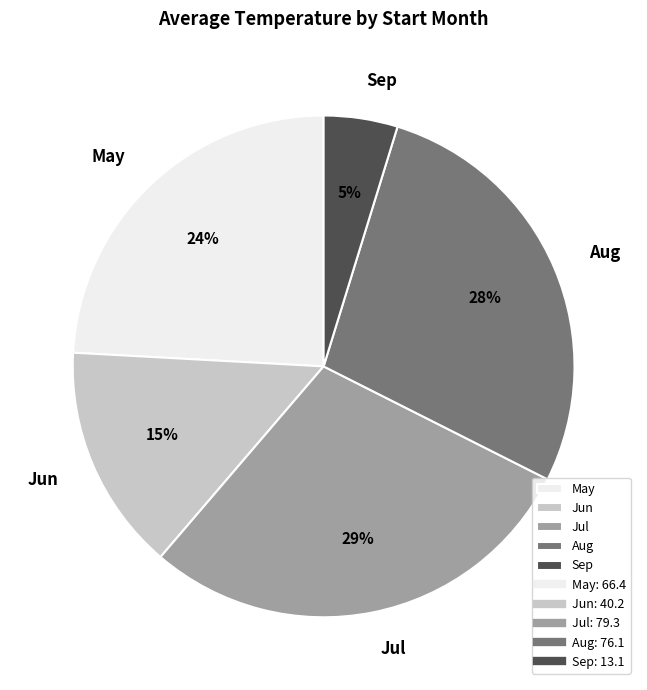

True or false: Aug accounts for 41% of the total.

False